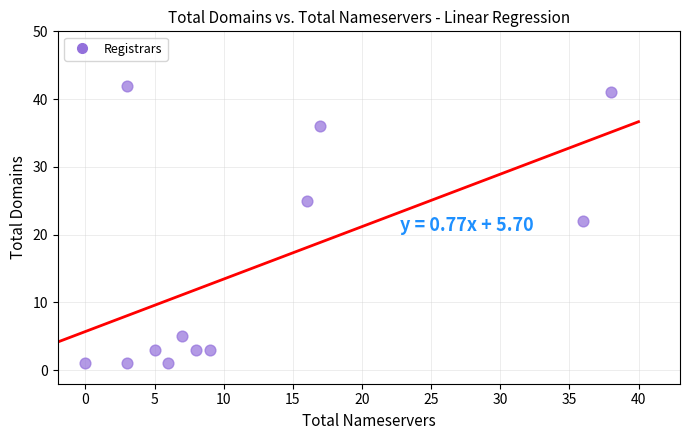

What Y value in the scatter plot is closest to 21?

22